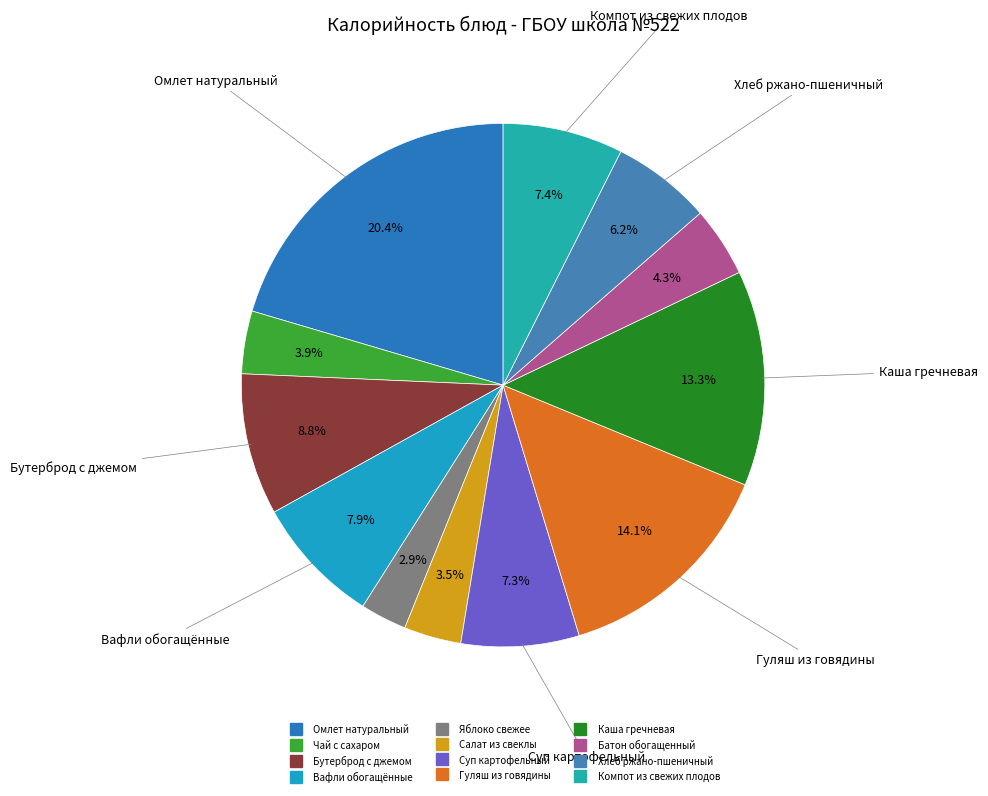

Between Хлеб ржано-пшеничный and Вафли обогащённые, which is larger?

Вафли обогащённые